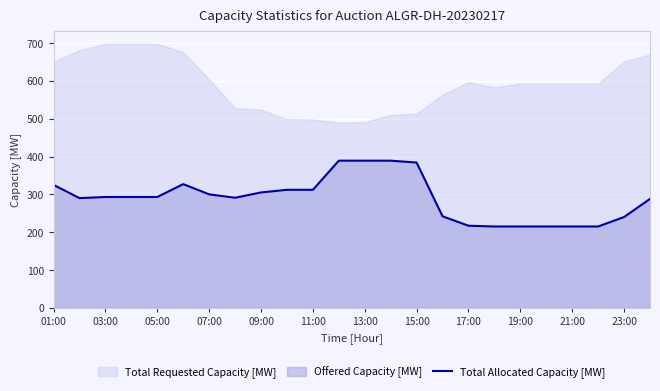

What is the maximum value for Total Allocated Capacity [MW]?

389